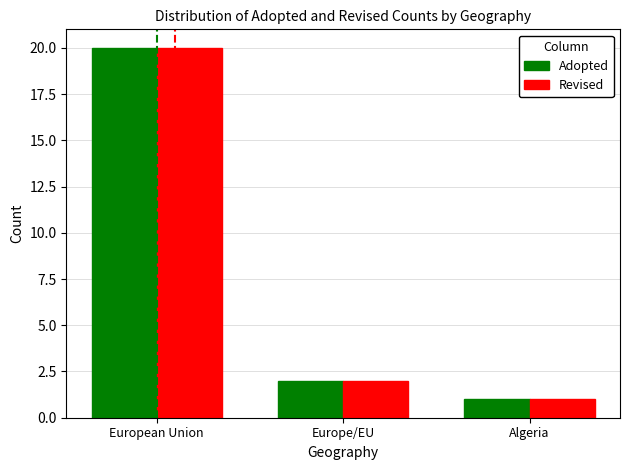

Reading right to left, extract all data points from this chart.

Adopted: Algeria=1	Europe/EU=2	European Union=20
Revised: Algeria=1	Europe/EU=2	European Union=20